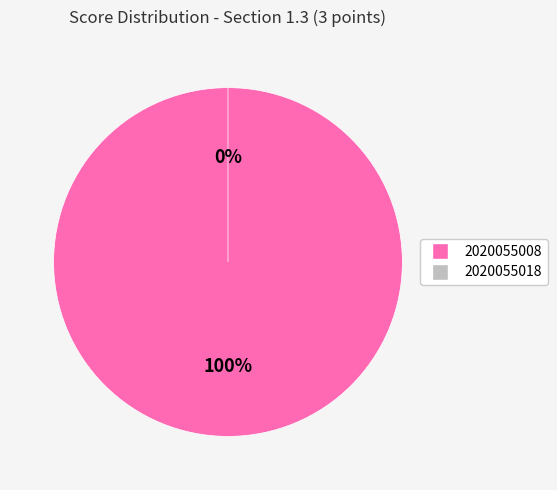

What is the largest slice in the pie chart?

2020055008